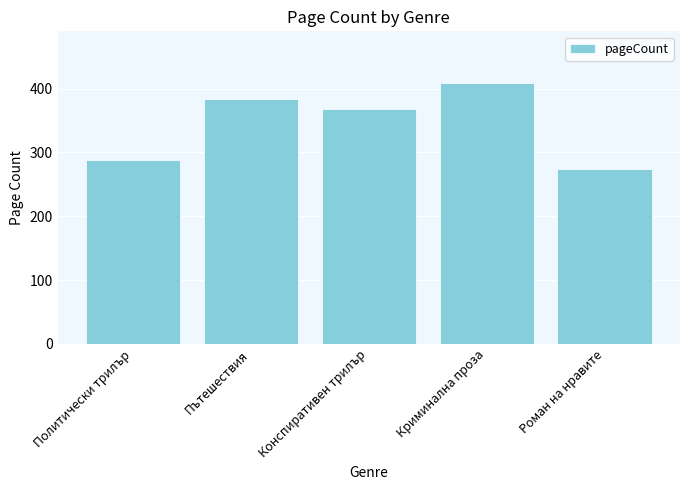

What is the change in value from Криминална проза to Роман на нравите?

-134